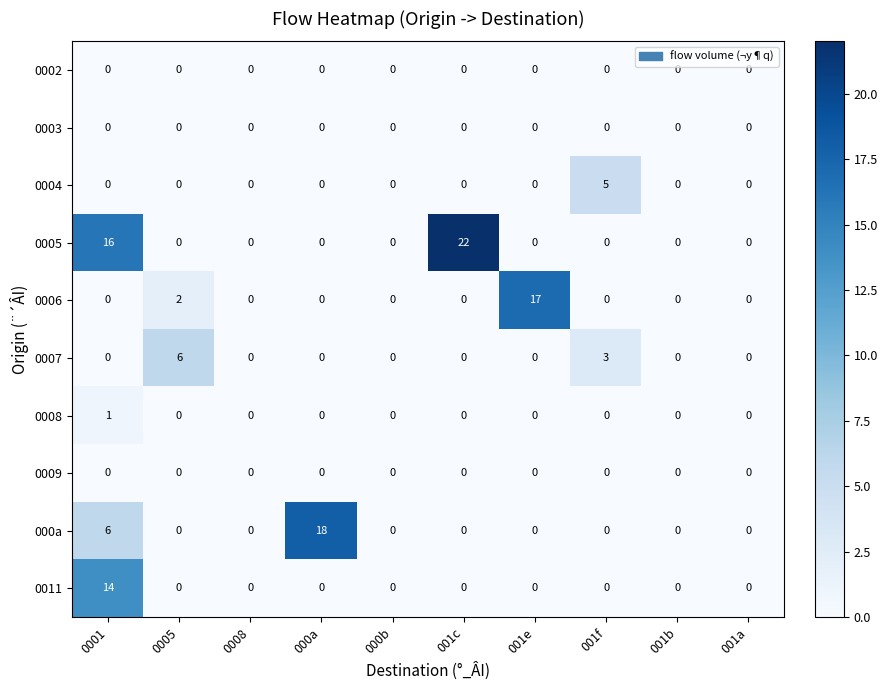

Which label corresponds to the largest value in the chart?

001c